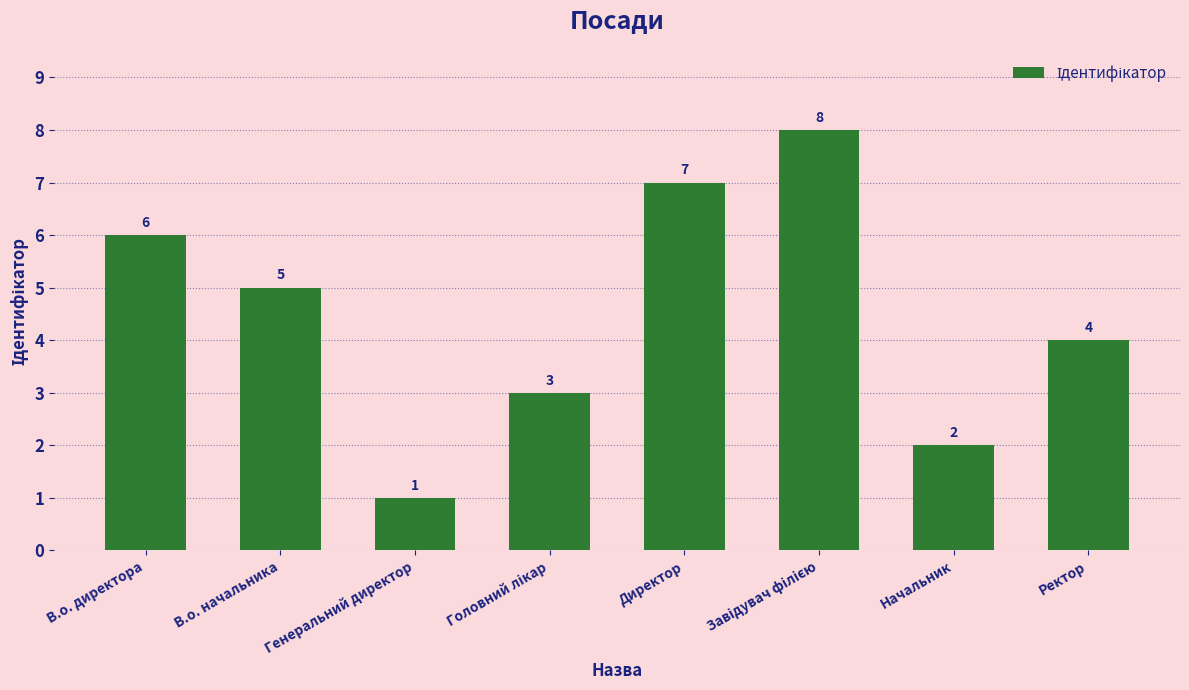

What is the sum of all values?

36